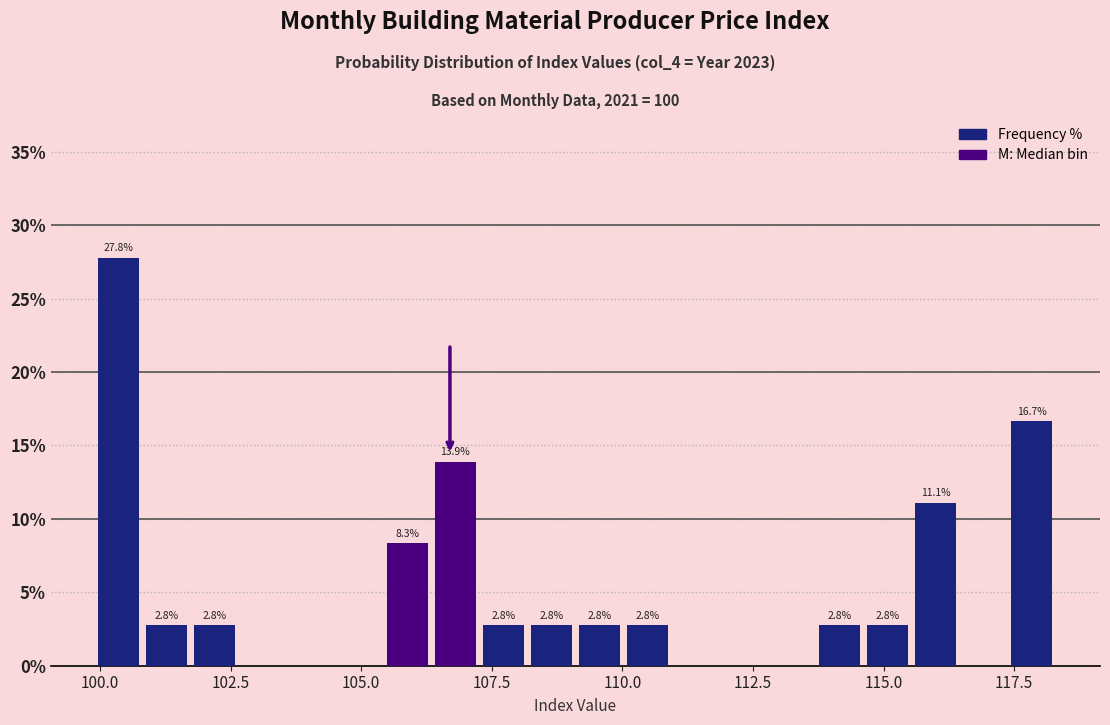

Around what value on the x-axis is the tallest bar? Give the approximate position of its centre, as read against the axis.

100.5